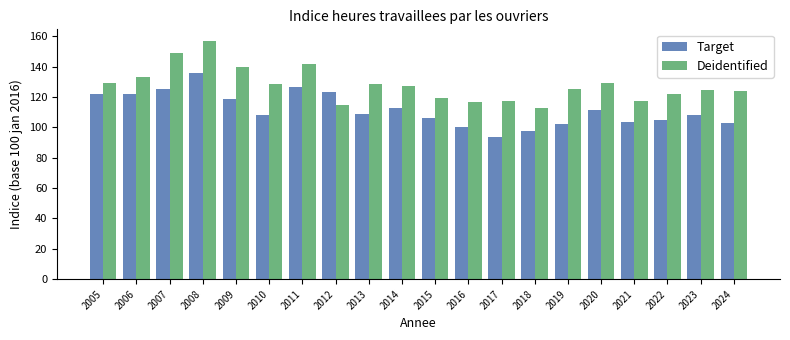

Rank the series at 2017 from lowest to highest value.

Target, Deidentified